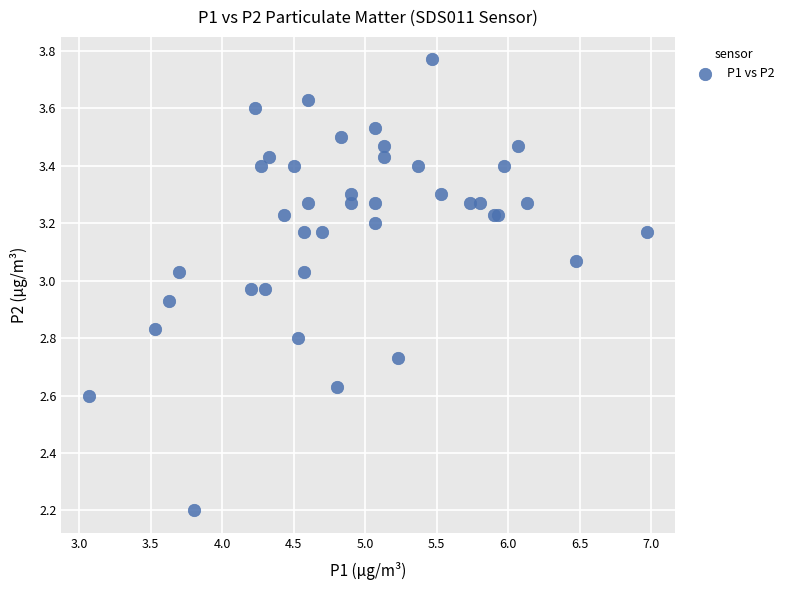

What Y value in the scatter plot is closest to 2?

2.2